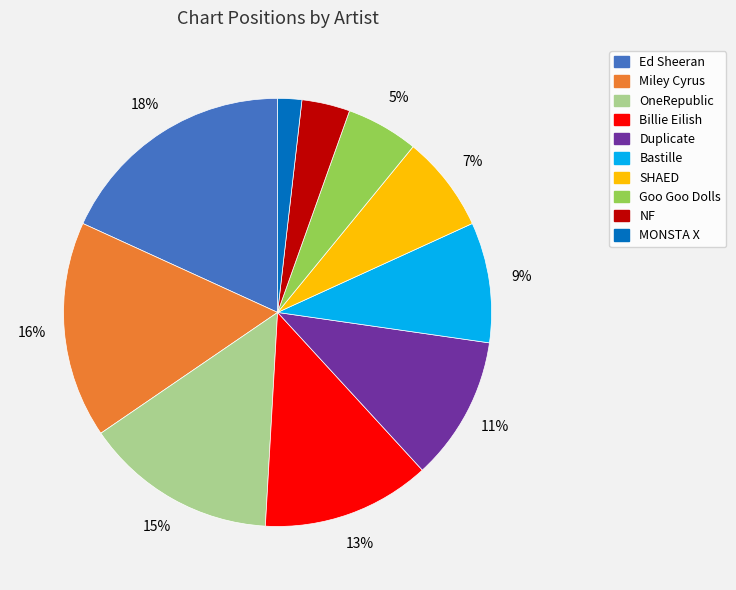

Which category has the smallest portion of the pie?

MONSTA X